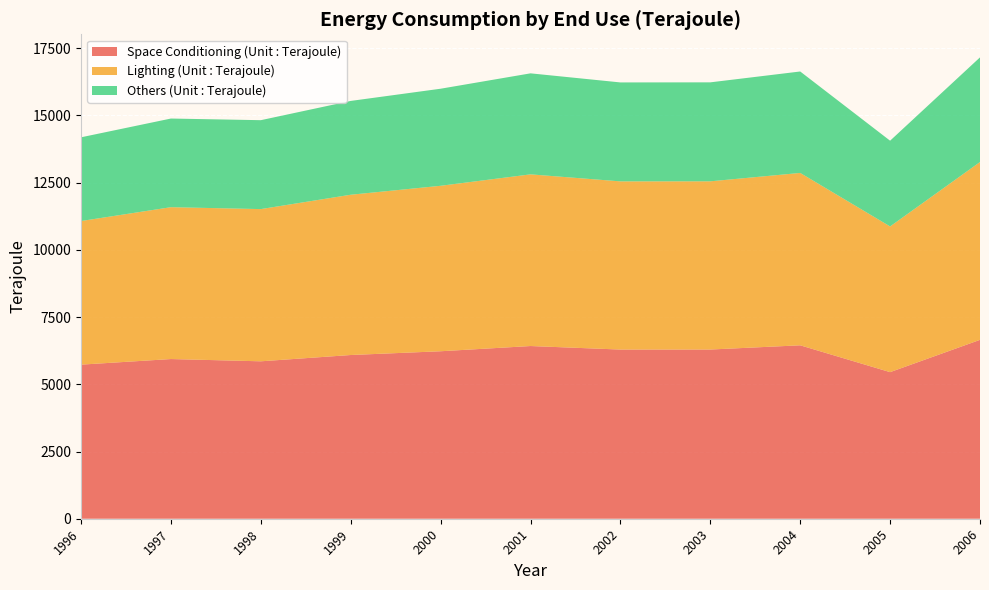

Reading right to left, transcribe all the data shown in this chart.

Space Conditioning (Unit : Terajoule): 6653	5452	6450	6293	6292	6423	6229	6089	5855	5939	5731
Lighting (Unit : Terajoule): 6614	5419	6411	6256	6255	6385	6154	5961	5661	5648	5341
Others (Unit : Terajoule): 3892	3189	3773	3681	3680	3757	3610	3489	3307	3297	3114